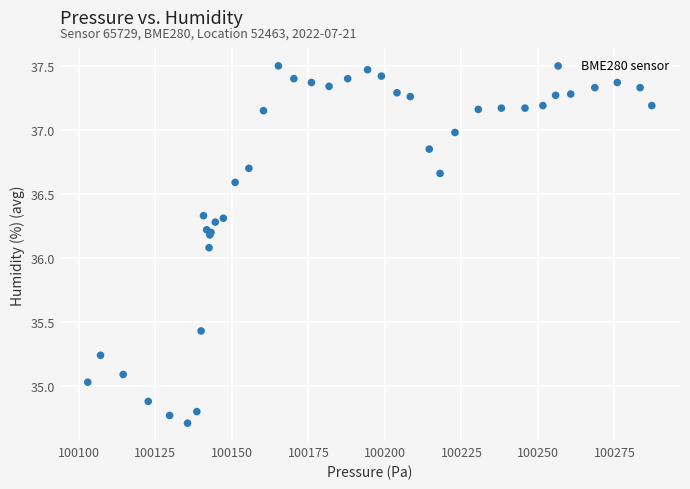

What Y value in the scatter plot is closest to 36?

36.1